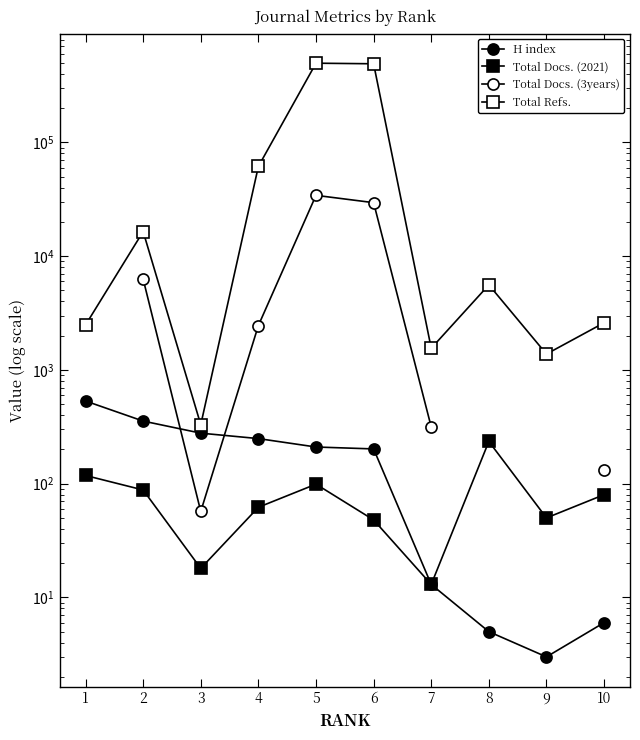

What is the smallest value displayed?

3.0